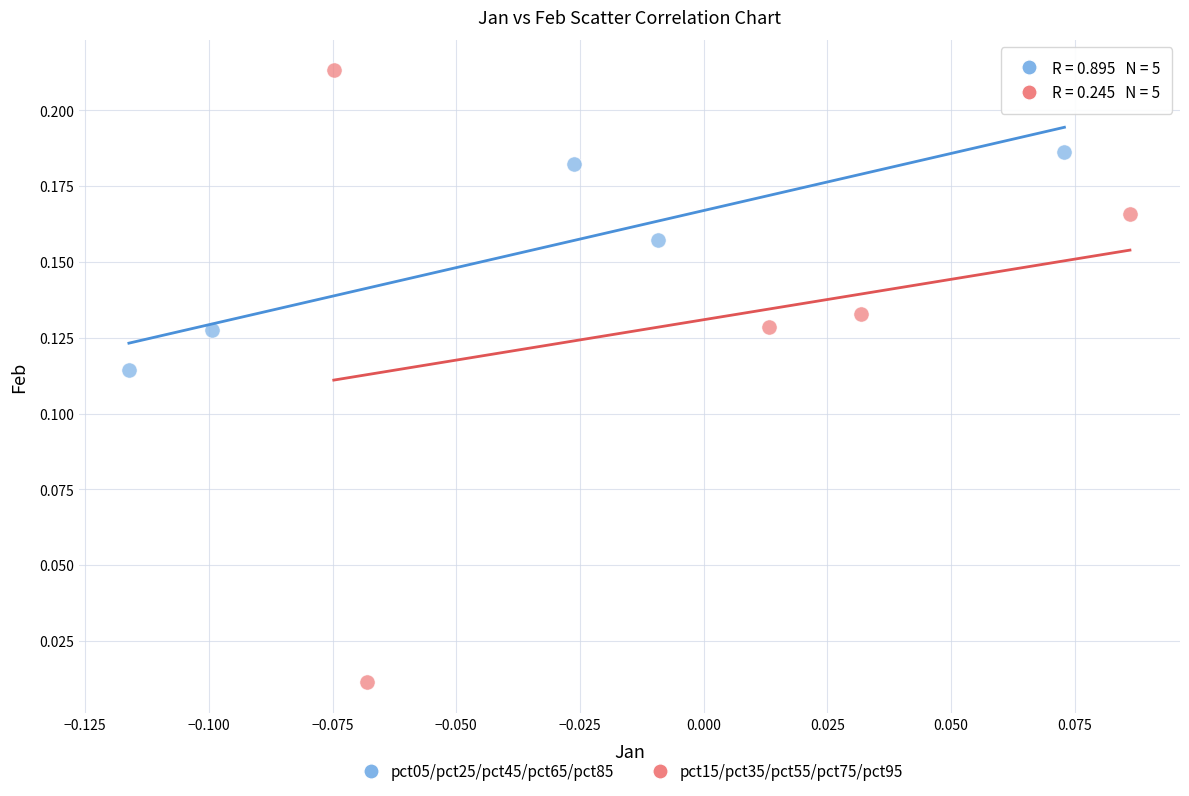

Which series contains the highest Y value?

pct15/pct35/pct55/pct75/pct95